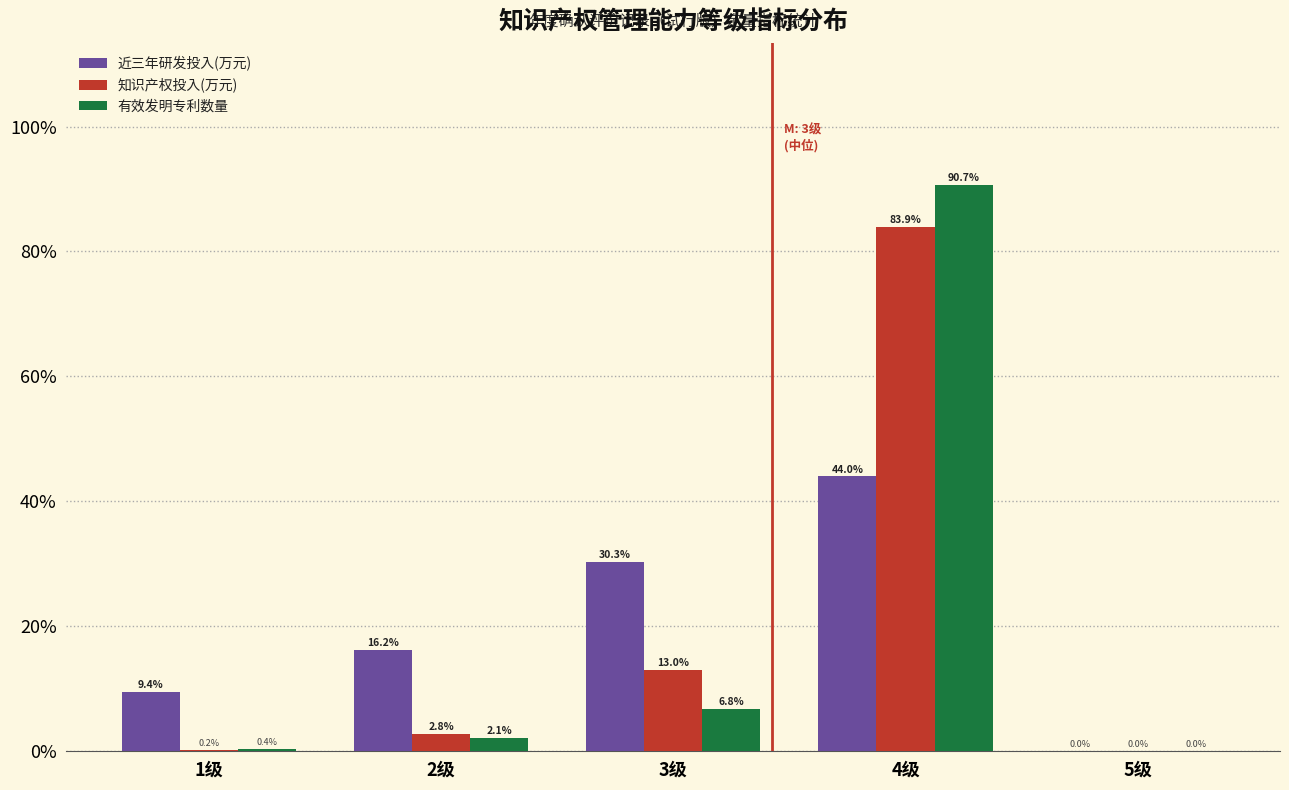

Reading left to right, what are all the values shown in this chart?

近三年研发投入(万元): 1级=9.4	2级=16.2	3级=30.3	4级=44.0	5级=0.0
知识产权投入(万元): 1级=0.2	2级=2.8	3级=13.0	4级=83.9	5级=0.0
有效发明专利数量: 1级=0.4	2级=2.1	3级=6.8	4级=90.7	5级=0.0